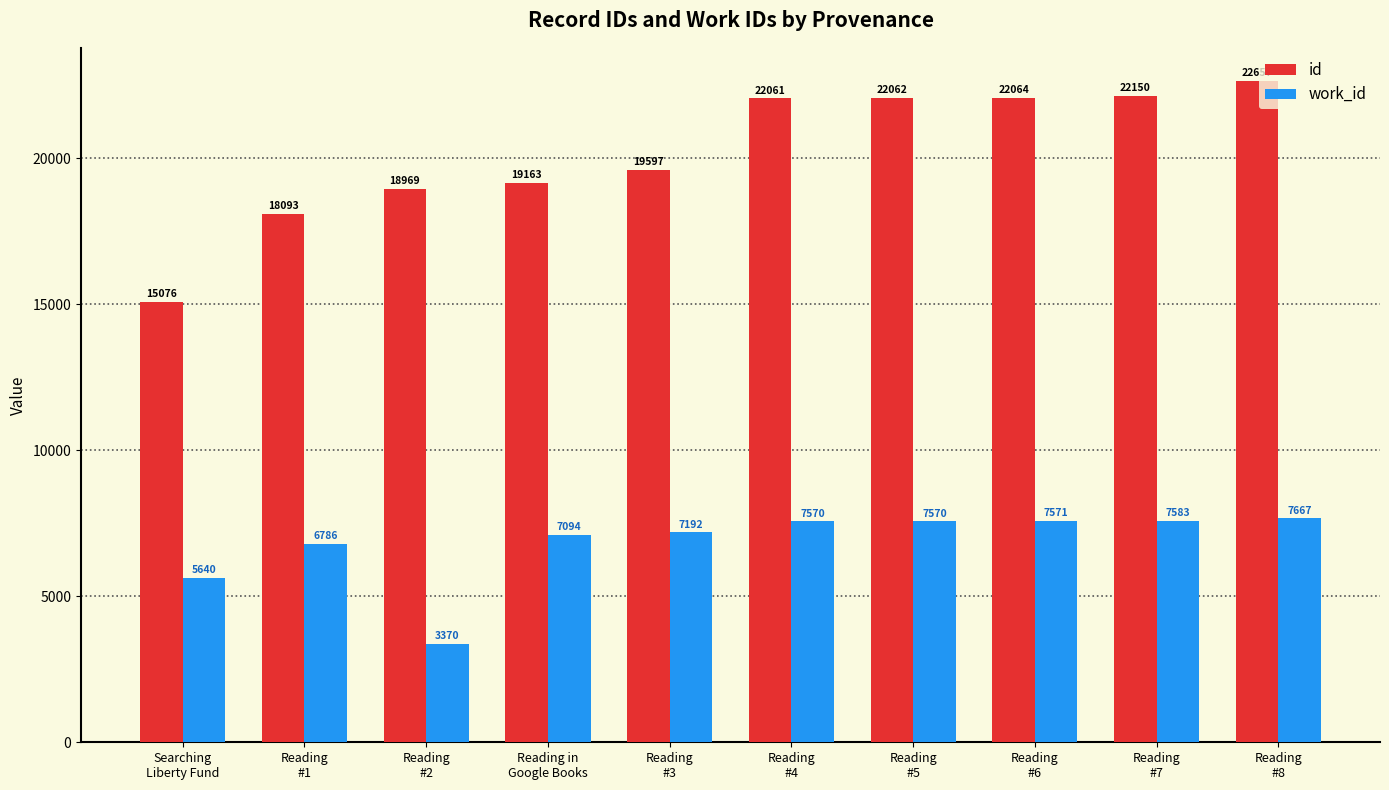

How many bars are there in each group?

2